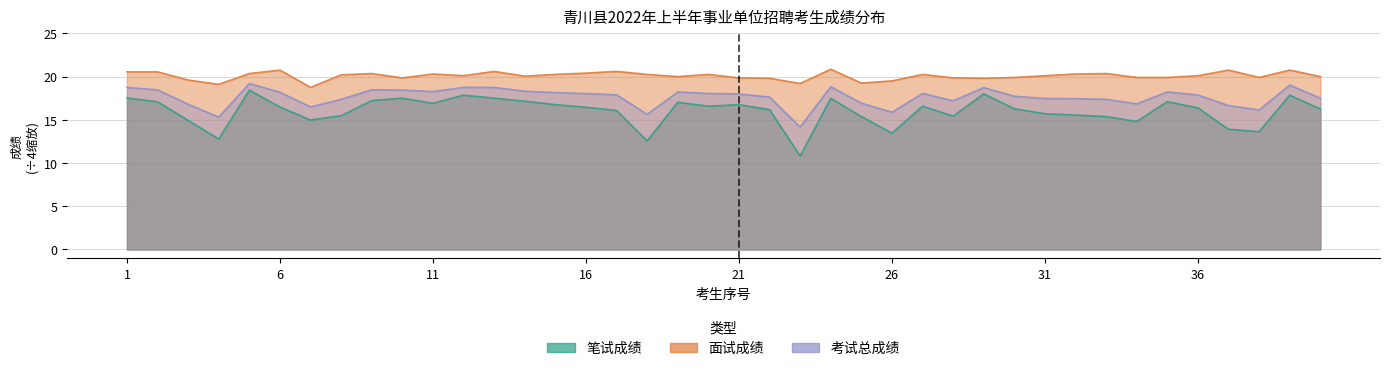

How many values in the 面试成绩 series are below 20?

15